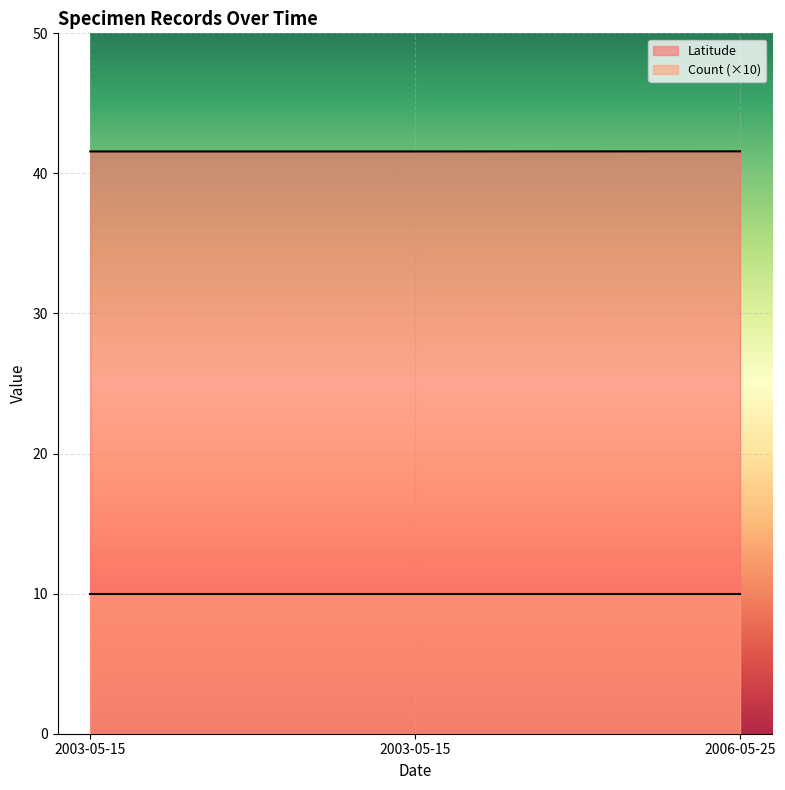

Which category has the lowest value across all series?

2003-05-15